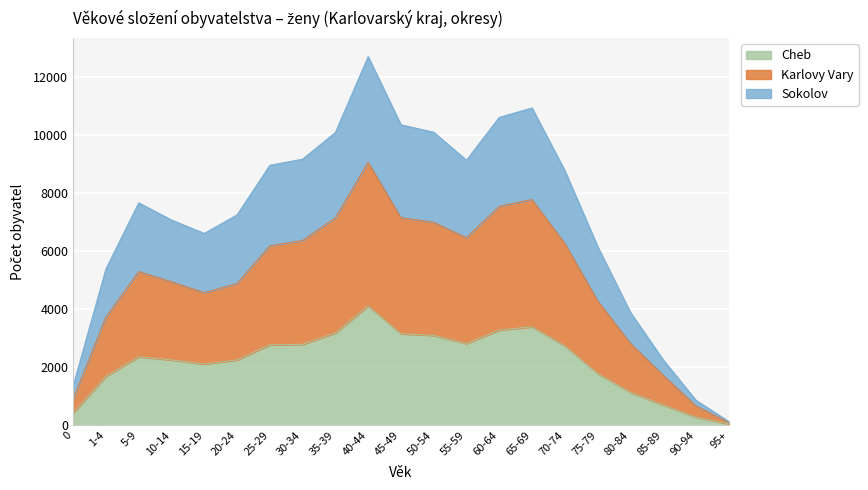

At which category is the sum across all series the highest?

40-44